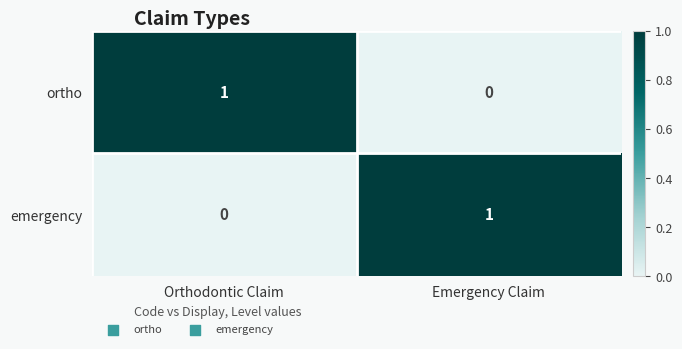

Which category has the highest value in the emergency series?

Emergency Claim